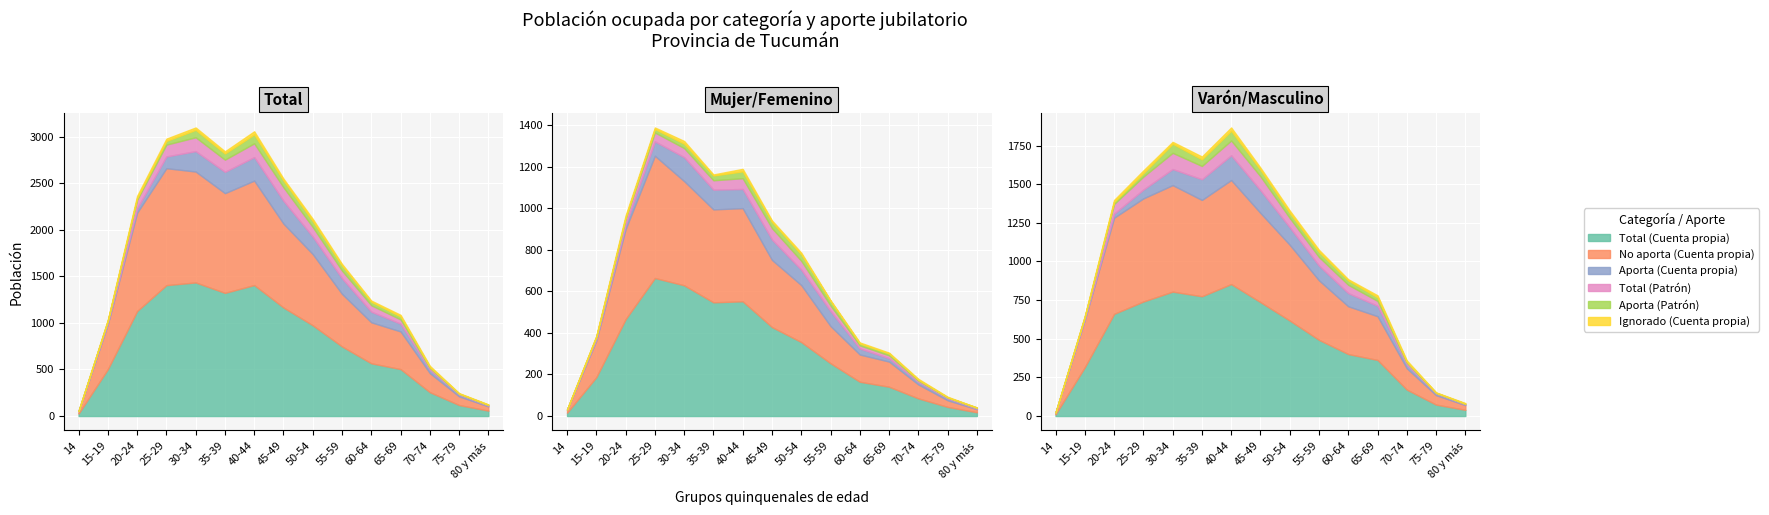

At which category does Ignorado (Cuenta propia) reach its first local valley?

25-29